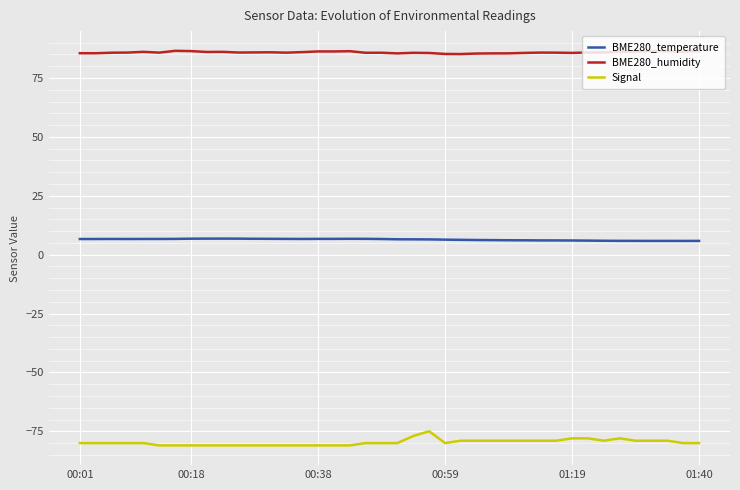

True or false: BME280_temperature and Signal cross at least once.

False